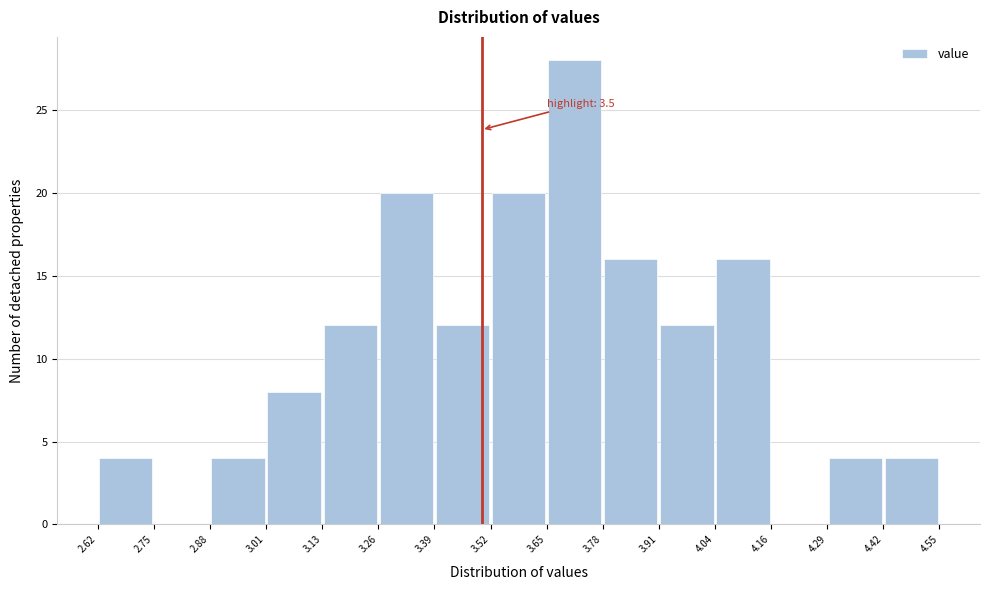

Over which range of the x-axis is the bar tallest?

3.65 to 3.78